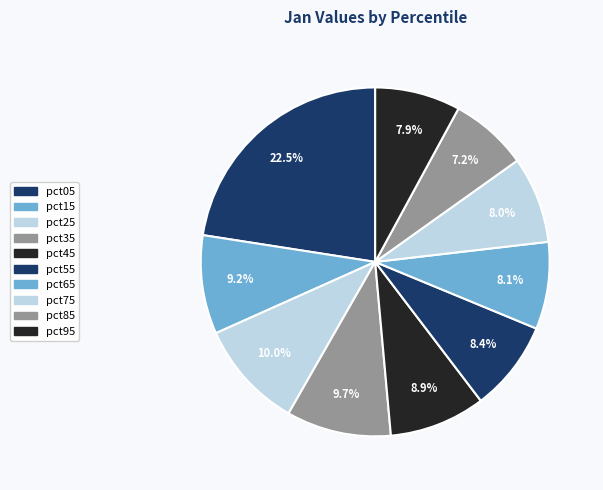

The pct55 slice represents 8% of the pie. True or false?

True